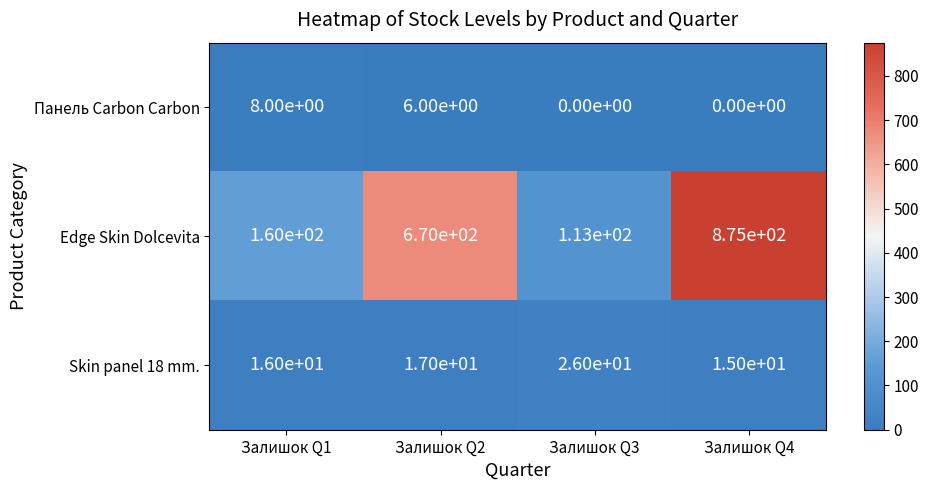

At which category is the sum across all series the highest?

Залишок Q4